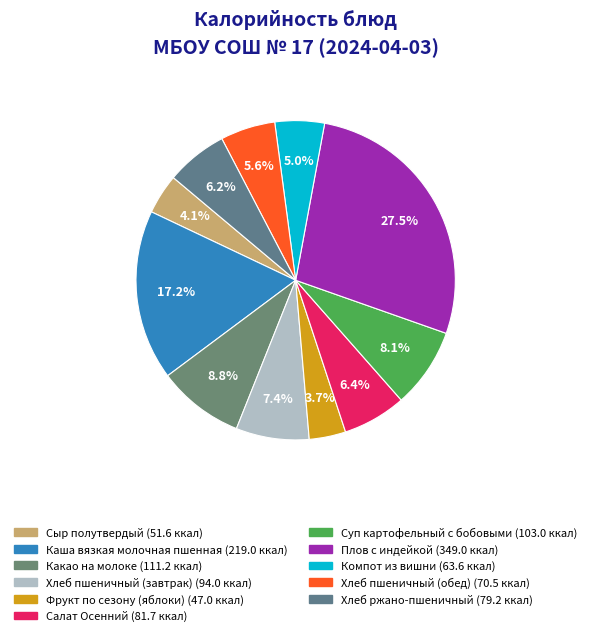

Approximately how many times larger is the value at Хлеб пшеничный (обед) compared to Хлеб пшеничный (завтрак)?

0.8